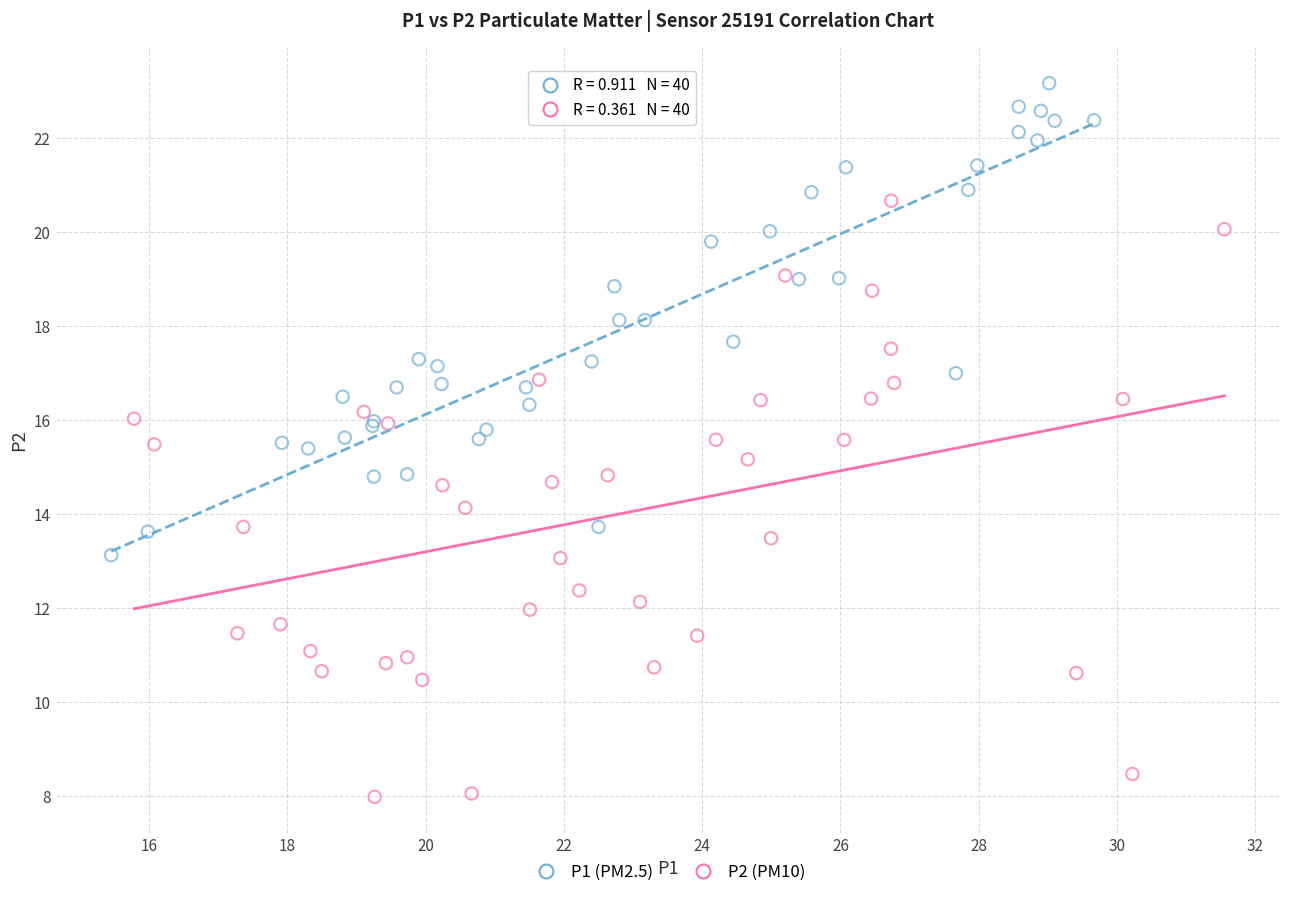

Which series reaches the minimum Y coordinate?

P2 (PM10)